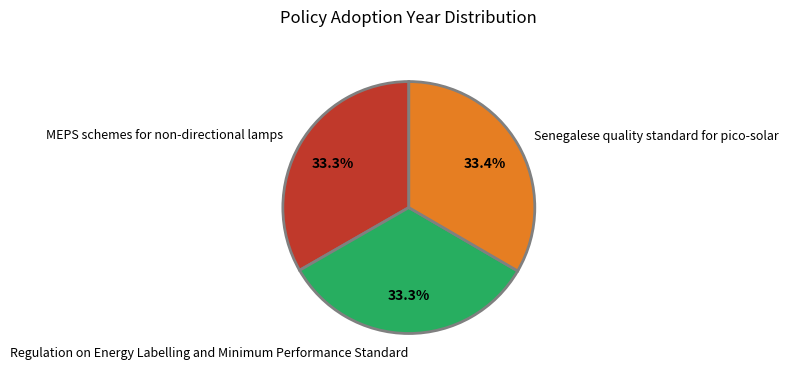

Is there any slice that represents more than half of the pie?

No